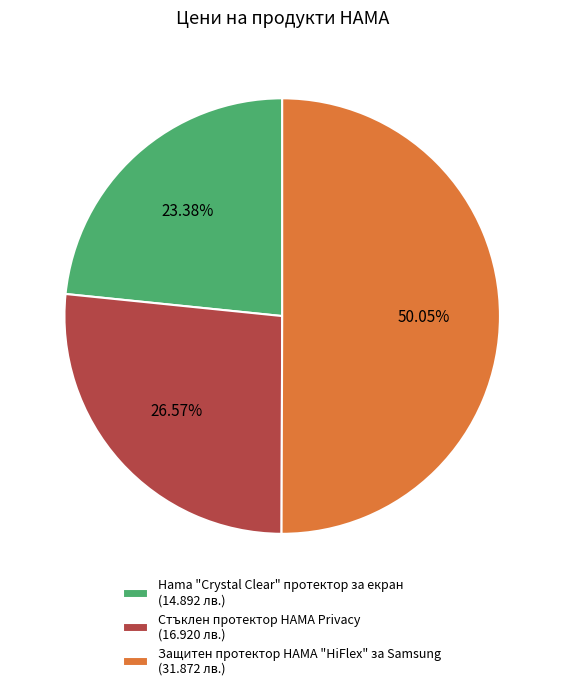

Is the sum of Hama "Crystal Clear" протектор за екран (14.892 лв.) and Защитен протектор HAMA "HiFlex" за Samsung (31.872 лв.) greater than half?

Yes